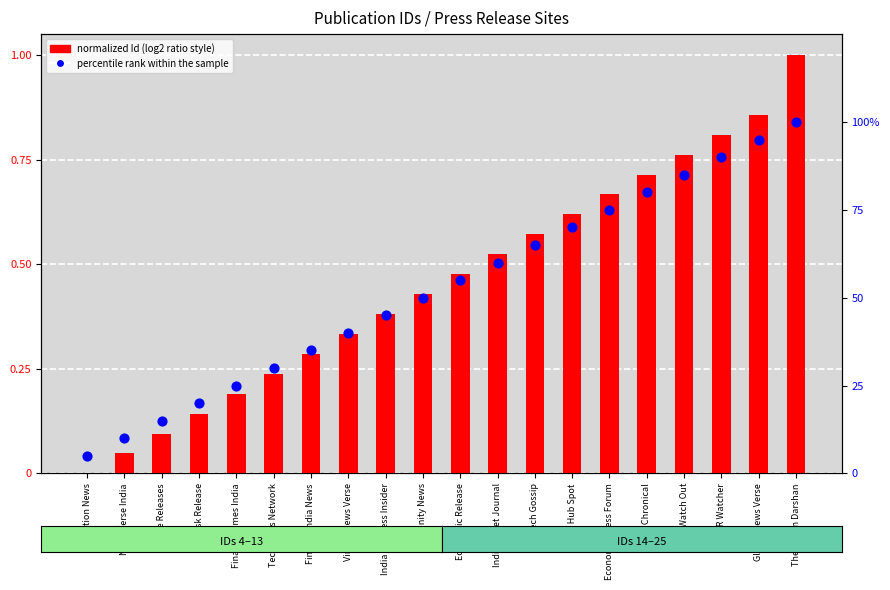

Which series contains the highest Y value?

percentile rank within the sample